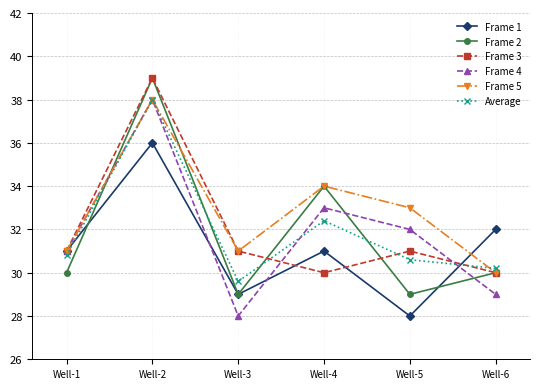

What is the minimum value shown in the chart?

28.0